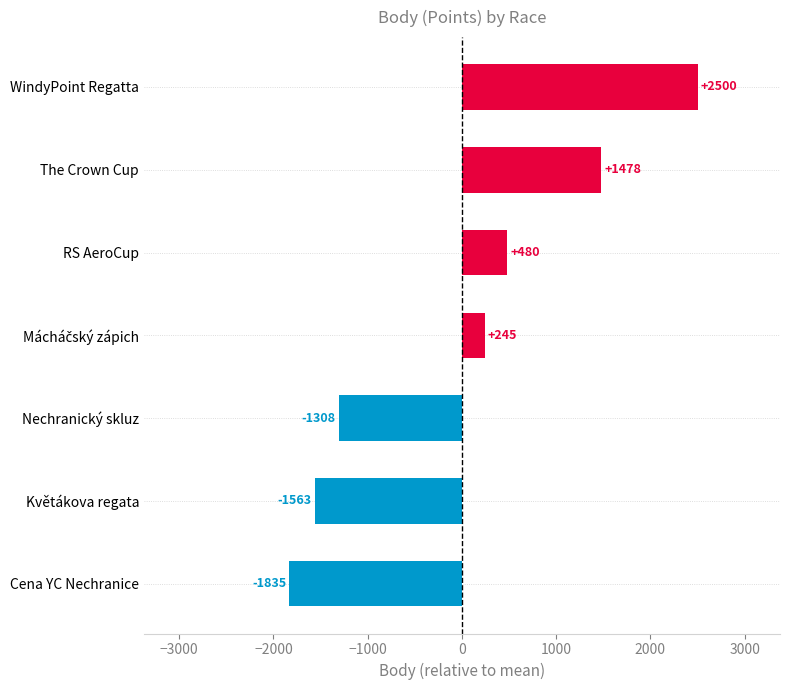

Which has a higher value, RS AeroCup or WindyPoint Regatta?

WindyPoint Regatta